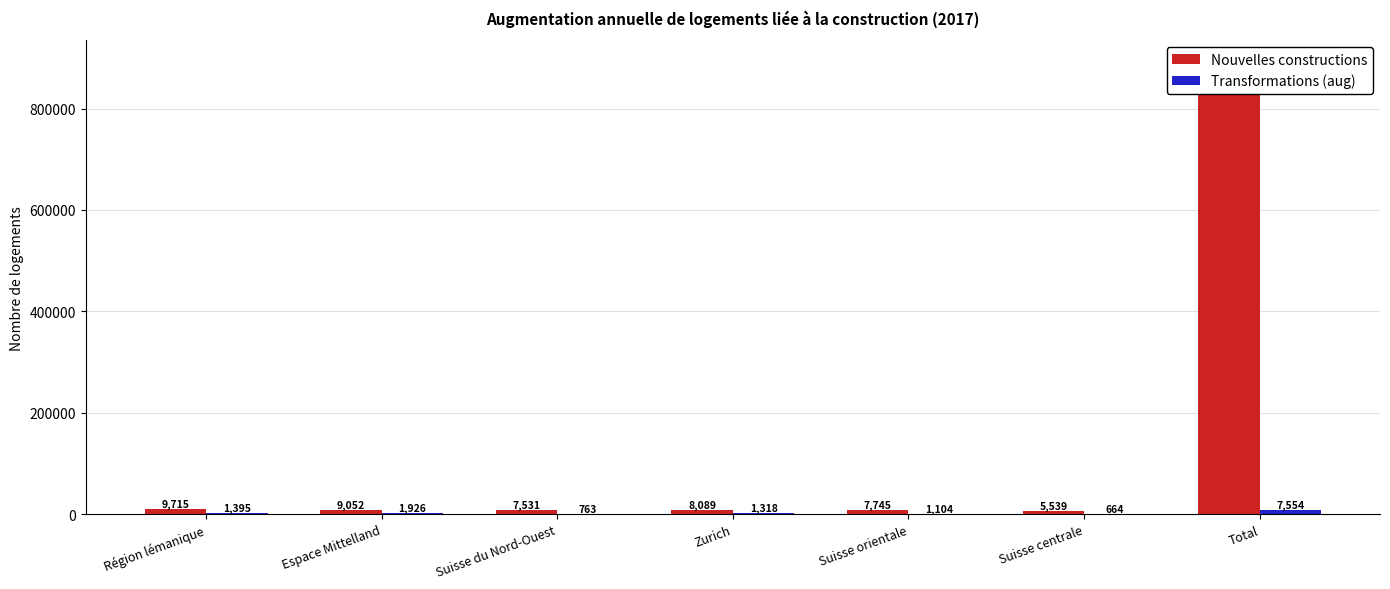

Does the chart contain any negative values?

No